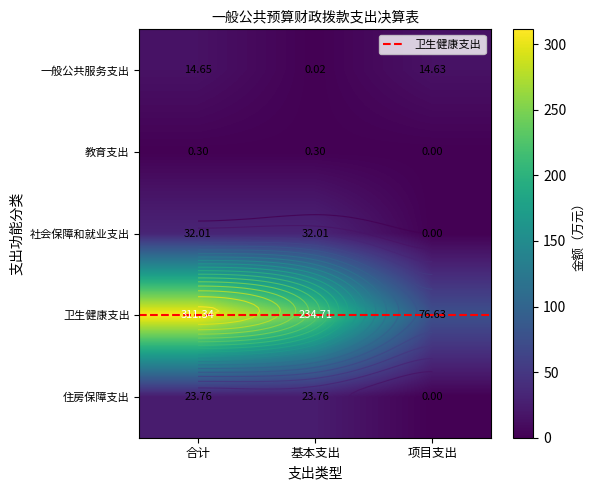

The 卫生健康支出 series shows 311.3 at 合计. True or false?

True